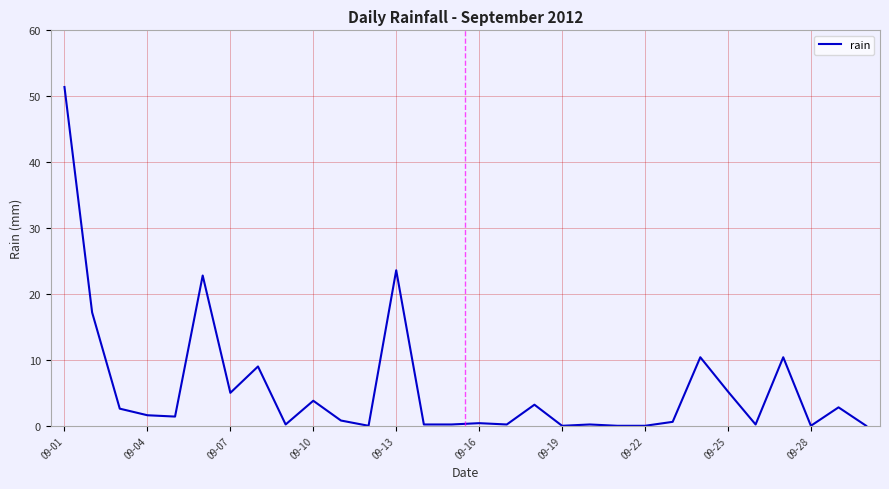

Does the chart display data point markers on the line(s)?

No